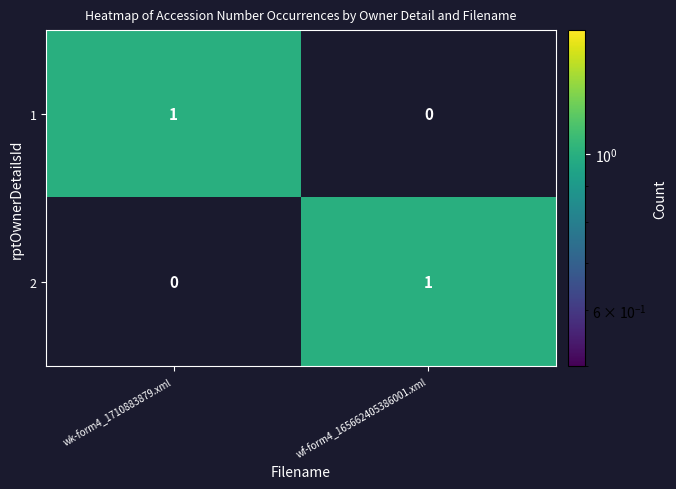

At wk-form4_1710883879.xml, list the series in order from largest to smallest.

1, 2